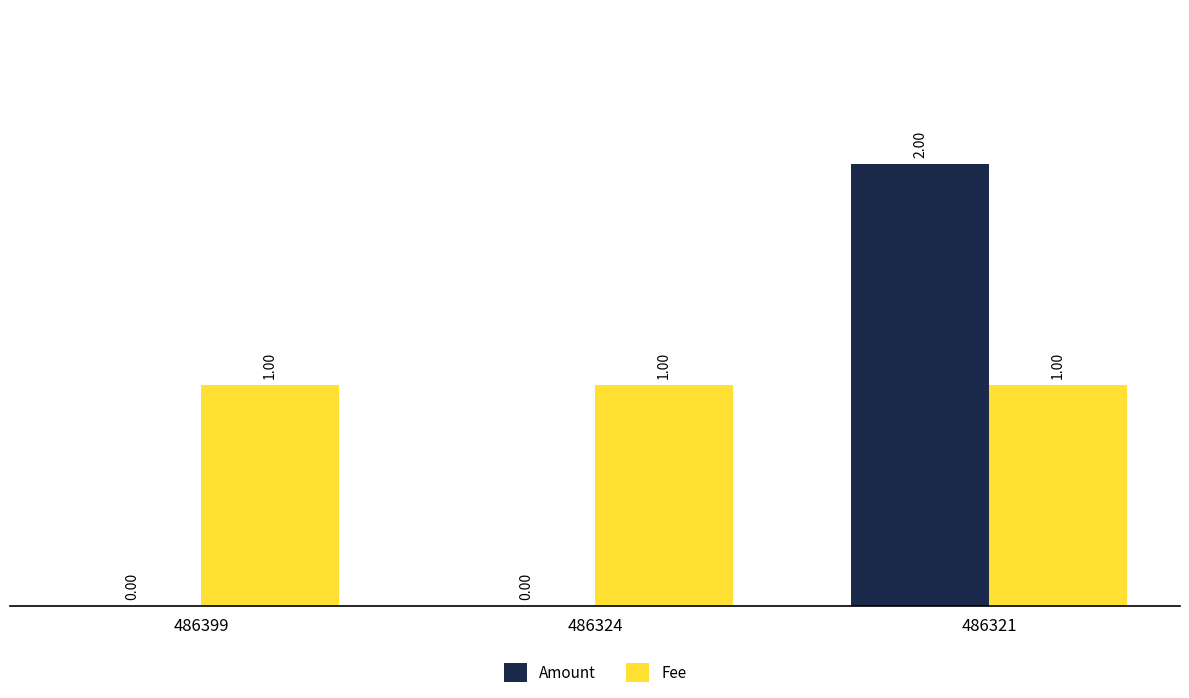

The Amount series shows 1 at 486321. True or false?

False